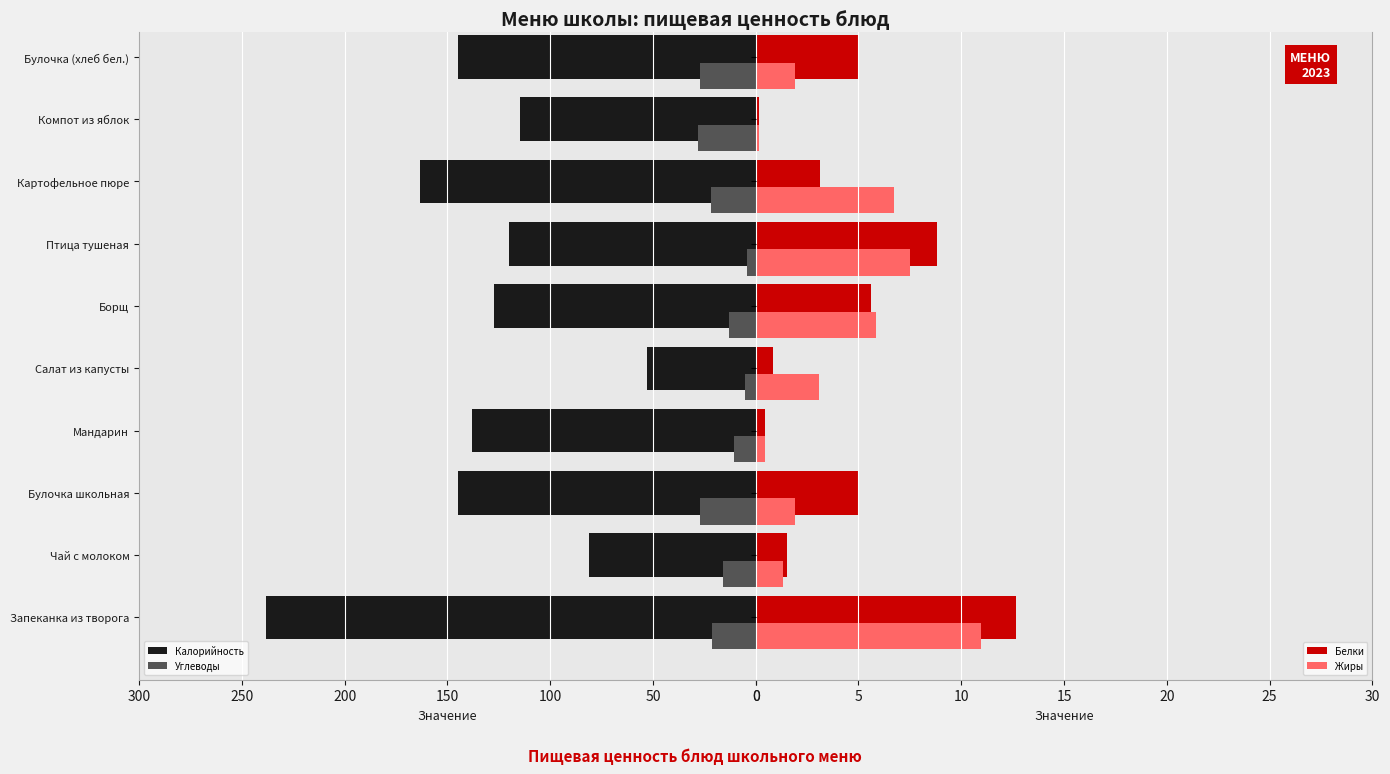

What is the difference between the Углеводы values at 9 and 0?

5.6